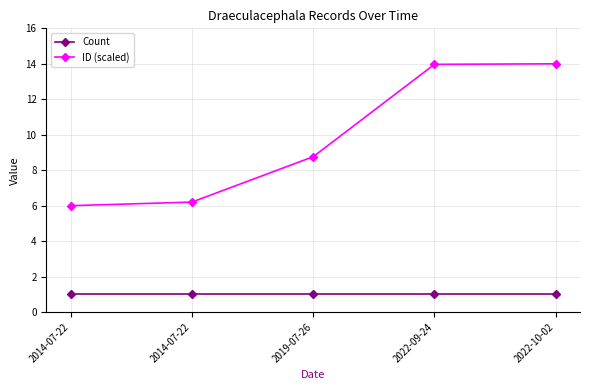

What is the value of the Count point at the 1st from the left?

1.0